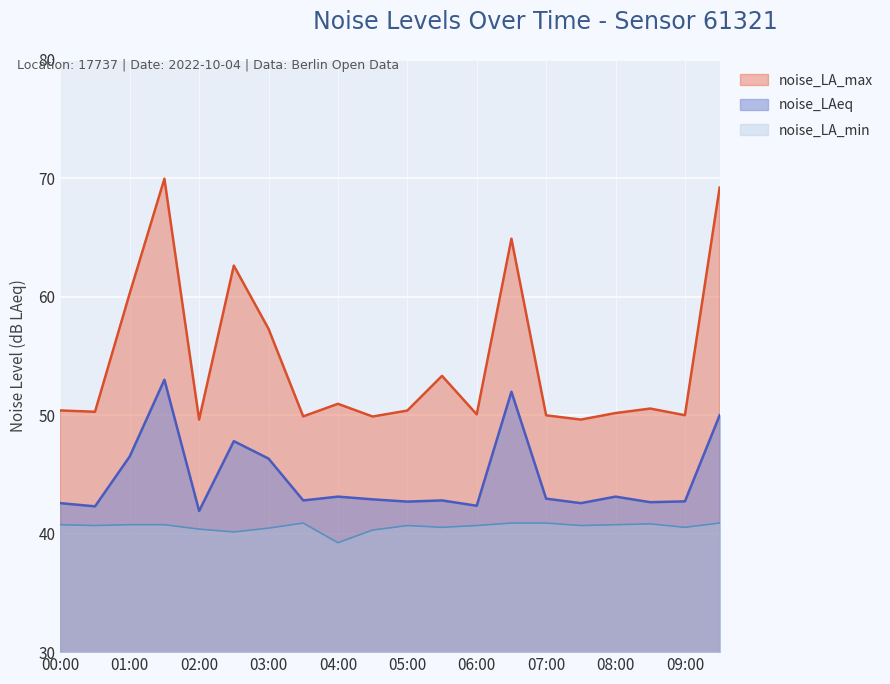

Reading left to right, extract all data points from this chart.

noise_LAeq: 00:00=42.6	00:30=42.3	01:00=46.5	01:30=53.0	02:00=41.9	02:30=47.8	03:00=46.3	03:30=42.8	04:00=43.1	04:30=42.9	05:00=42.7	05:30=42.8	06:00=42.4	06:30=52.0	07:00=43.0	07:30=42.6	08:00=43.1	08:30=42.6	09:00=42.7	09:30=50.0
noise_LA_max: 00:00=50.4	00:30=50.3	01:00=60.3	01:30=69.9	02:00=49.6	02:30=62.6	03:00=57.3	03:30=49.9	04:00=51.0	04:30=49.9	05:00=50.4	05:30=53.3	06:00=50.1	06:30=64.9	07:00=50.0	07:30=49.6	08:00=50.2	08:30=50.5	09:00=50.0	09:30=69.2
noise_LA_min: 00:00=40.8	00:30=40.7	01:00=40.8	01:30=40.8	02:00=40.4	02:30=40.1	03:00=40.5	03:30=40.9	04:00=39.2	04:30=40.3	05:00=40.7	05:30=40.5	06:00=40.7	06:30=40.9	07:00=40.9	07:30=40.7	08:00=40.8	08:30=40.8	09:00=40.5	09:30=40.9